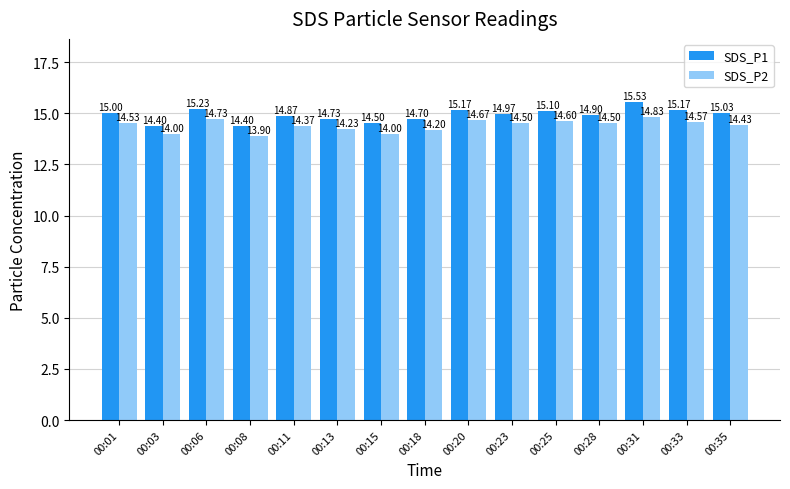

What is the spread (max minus min) of values at 00:28?

0.4